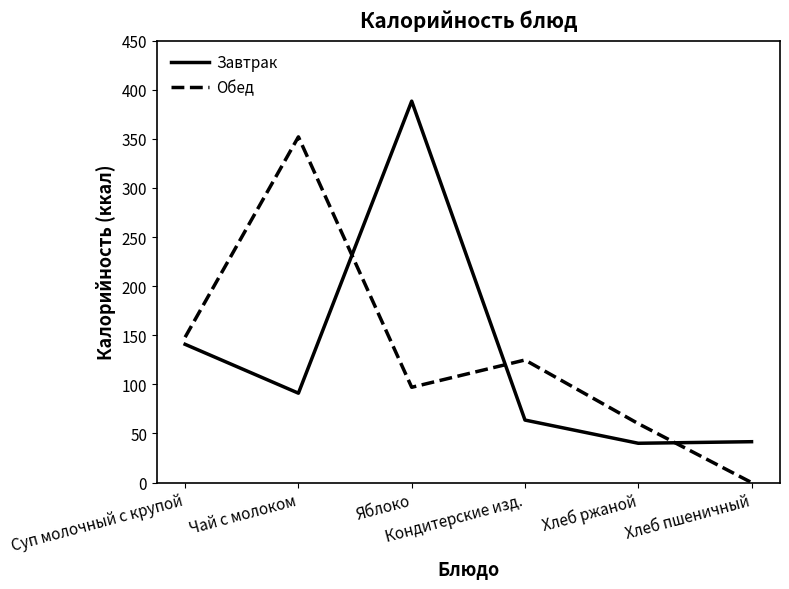

List the series in order of their peak value, highest first.

Завтрак, Обед